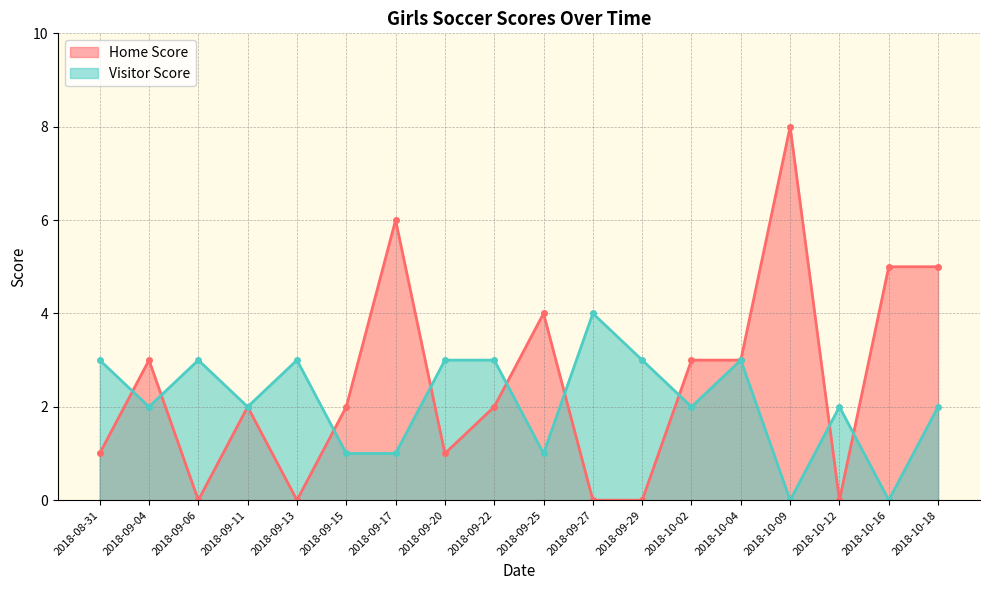

At which category does the chart reach its peak across all series?

2018-10-09